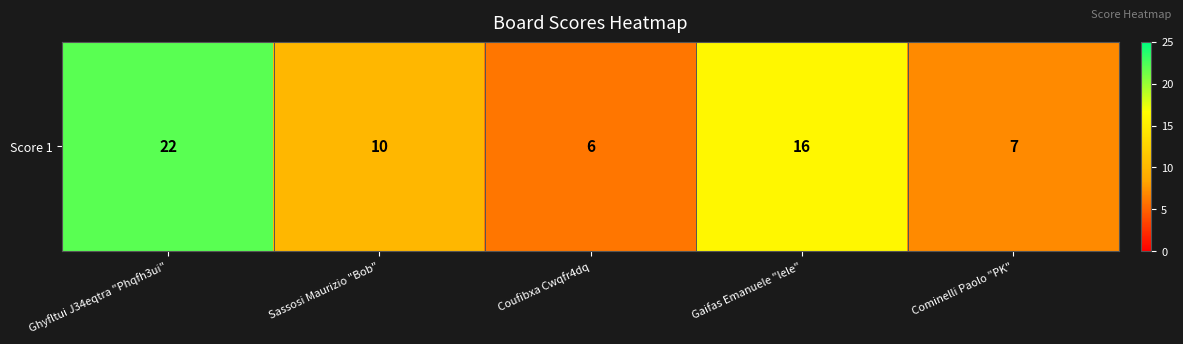

Reading left to right, transcribe all the data shown in this chart.

Ghyfltui J34eqtra "Phqfh3ui"=22	Sassosi Maurizio "Bob"=10	Coufibxa Cwqfr4dq=6	Gaifas Emanuele "lele"=16	Cominelli Paolo "PK"=7